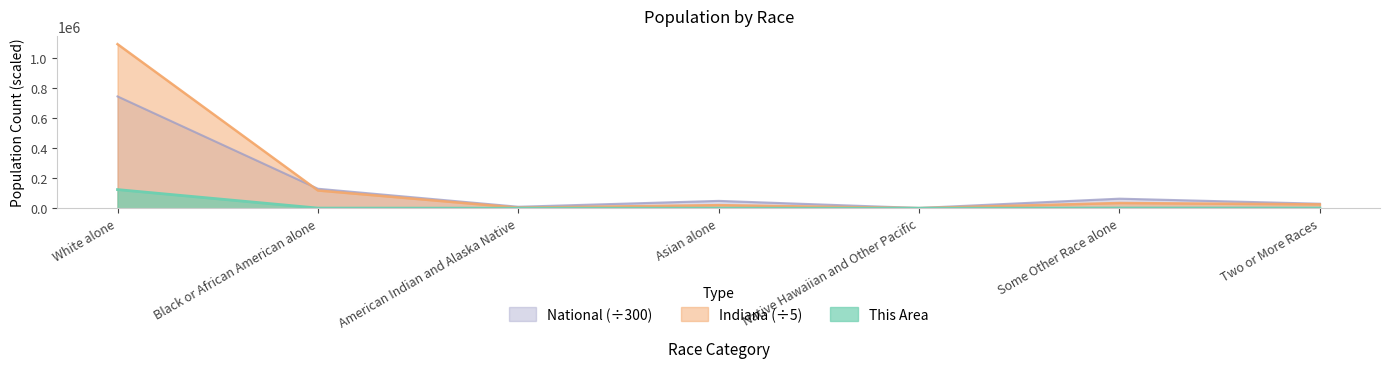

Where does the This Area series first go above 906?

White alone